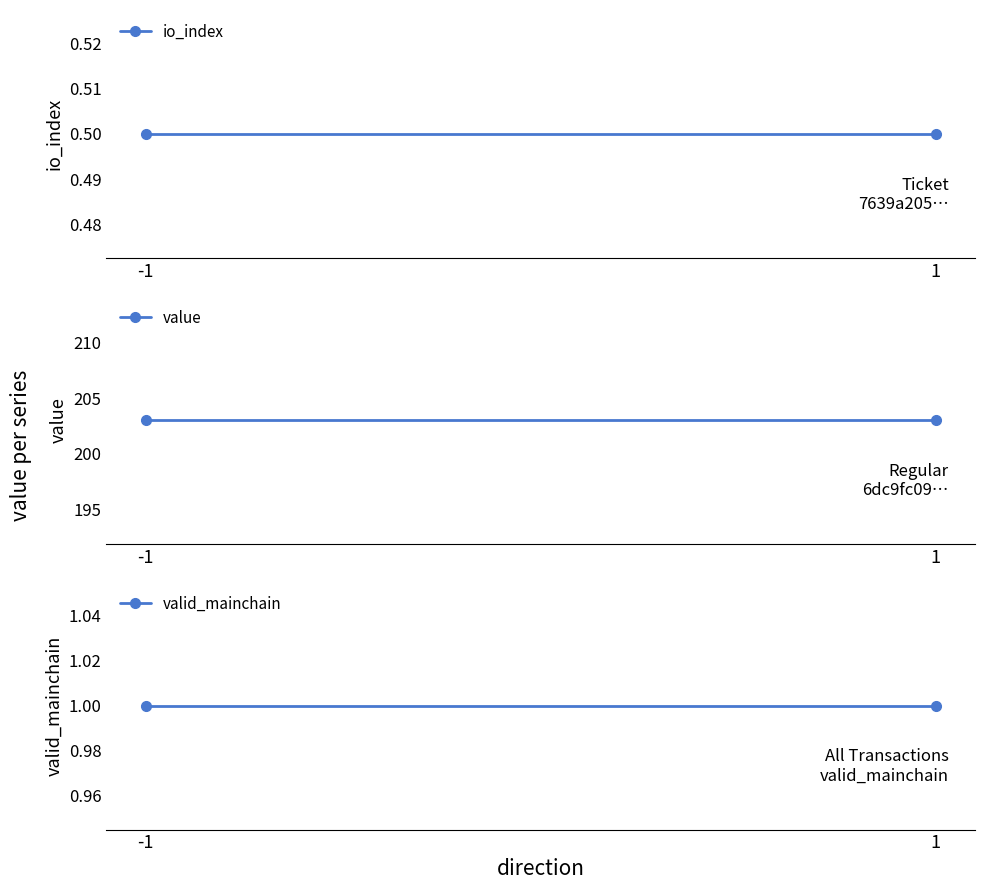

What is the total value across all series at -1?

204.6